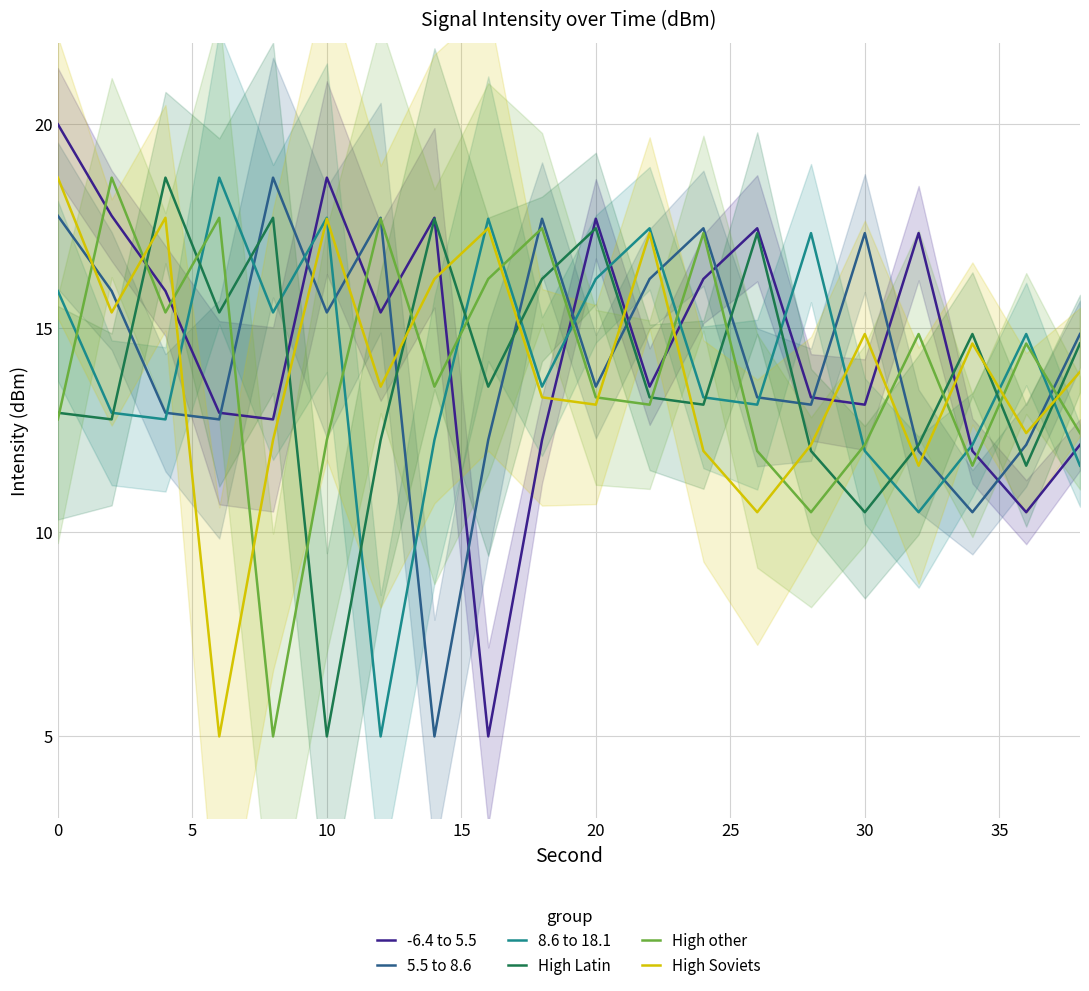

What value does the 5.5 to 8.6 series have at 30?

17.3